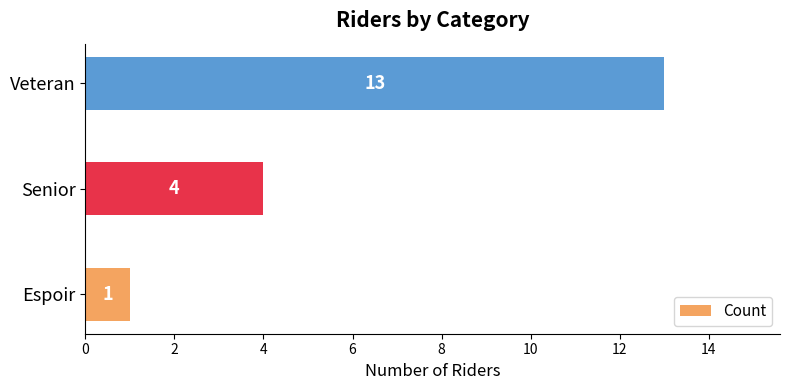

Reading bottom to top, what are all the values shown in this chart?

1	4	13